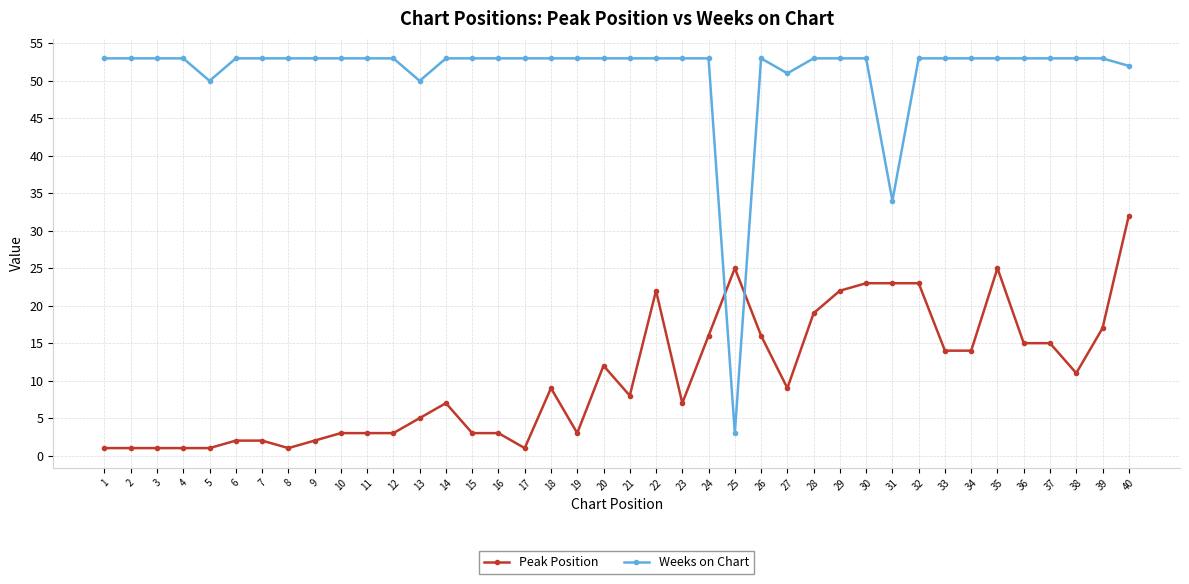

Reading left to right, list all the values displayed in this chart.

Peak Position: 1	1	1	1	1	2	2	1	2	3	3	3	5	7	3	3	1	9	3	12	8	22	7	16	25	16	9	19	22	23	23	23	14	14	25	15	15	11	17	32
Weeks on Chart: 53	53	53	53	50	53	53	53	53	53	53	53	50	53	53	53	53	53	53	53	53	53	53	53	3	53	51	53	53	53	34	53	53	53	53	53	53	53	53	52